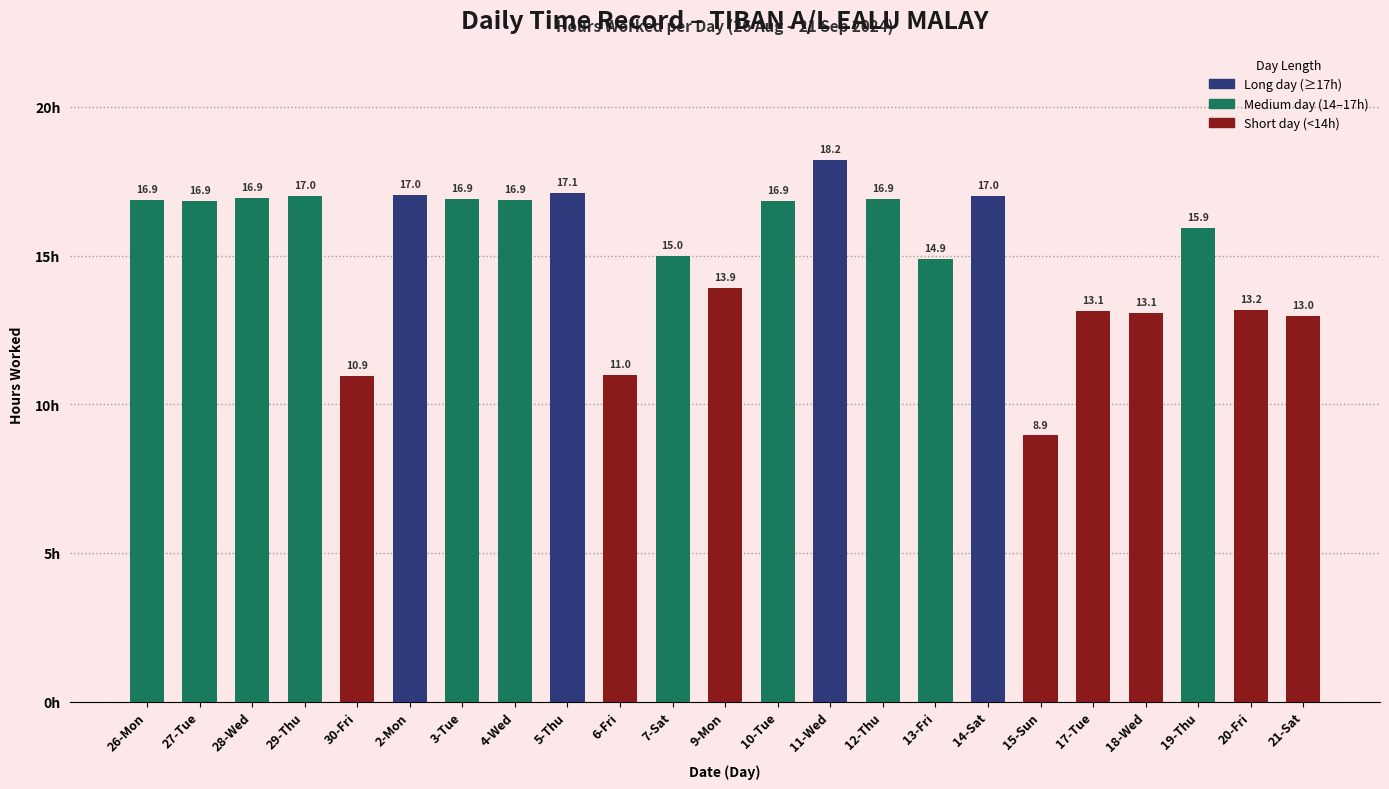

Are the bars horizontal?

No